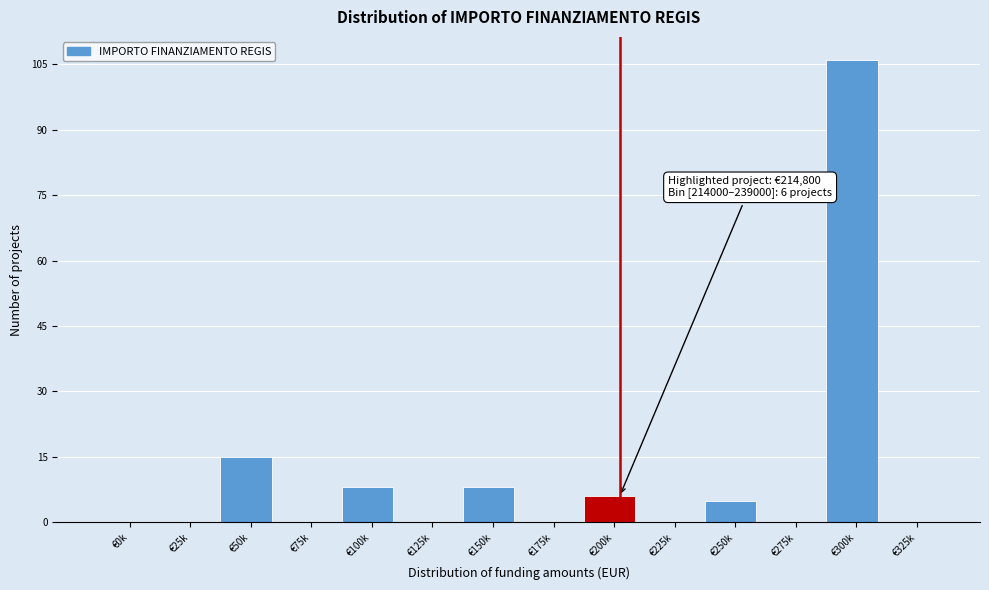

Reading right to left, what are all the values shown in this chart?

€325k=0	€300k=106	€275k=0	€250k=5	€225k=0	€200k=6	€175k=0	€150k=8	€125k=0	€100k=8	€75k=0	€50k=15	€25k=0	€0k=0